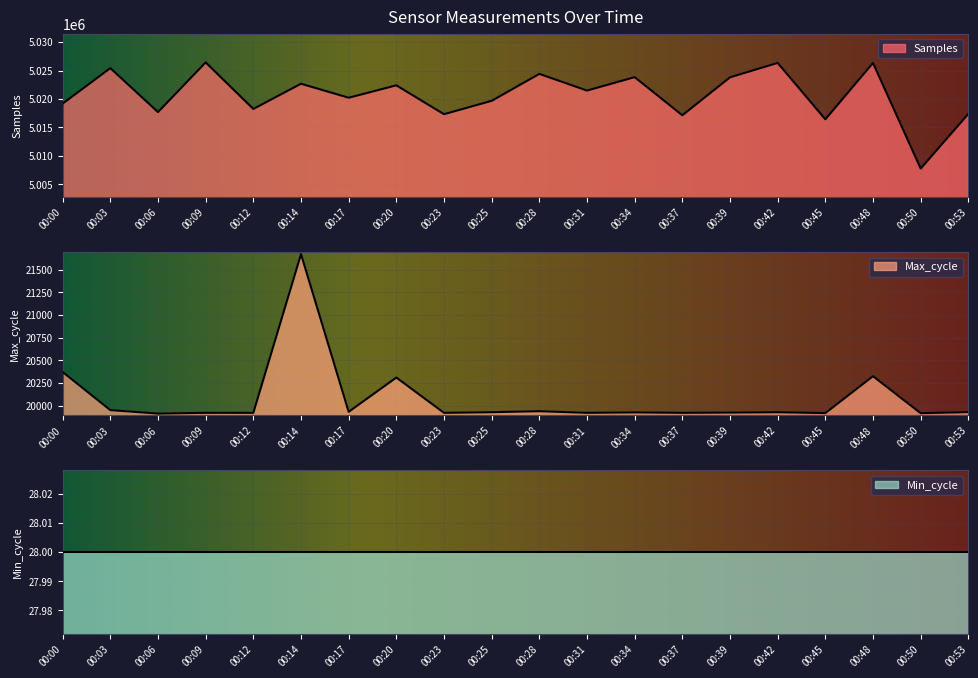

Which label corresponds to the smallest value in the chart?

00:06